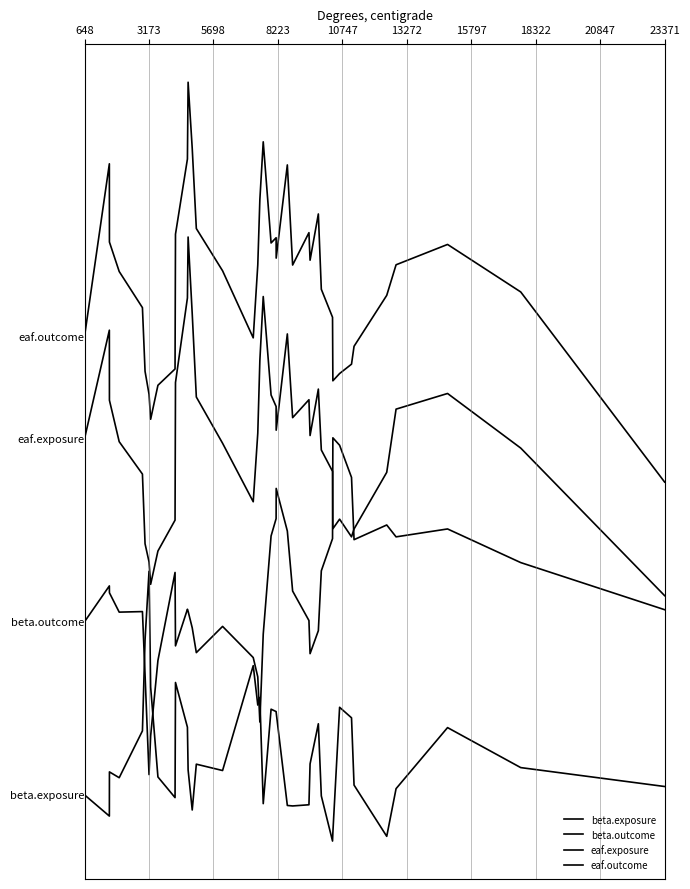

Does the chart have visible grid lines?

No